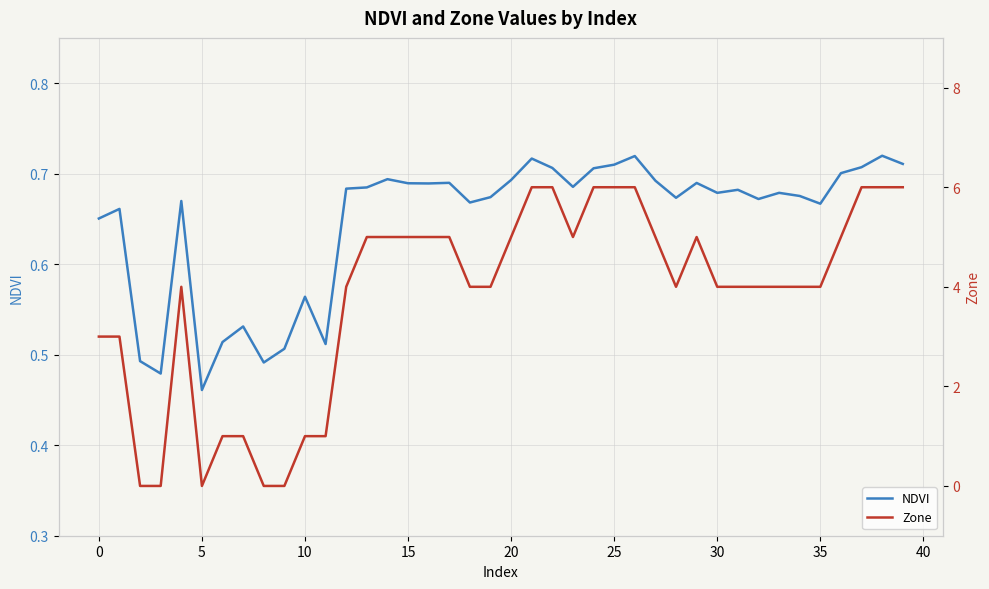

Is the value of NDVI at 35 greater than the value of Zone at 23?

No